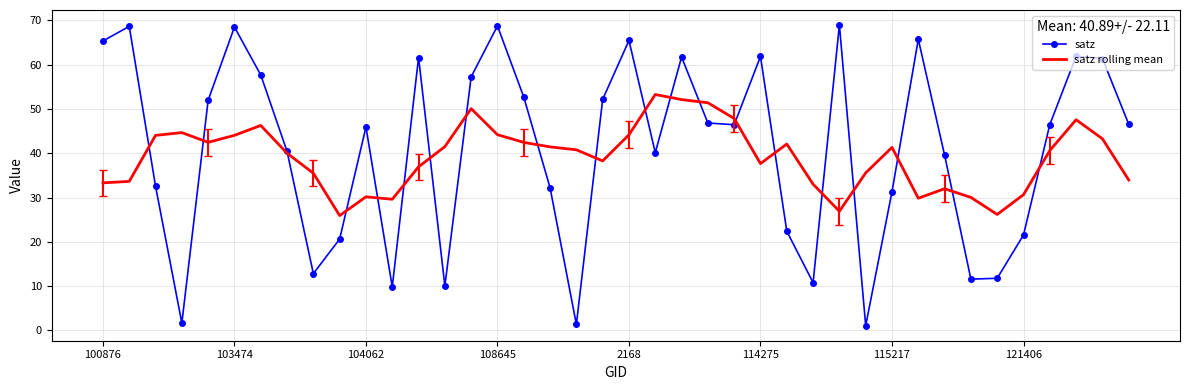

List the series in order of their peak value, lowest first.

satz rolling mean, satz